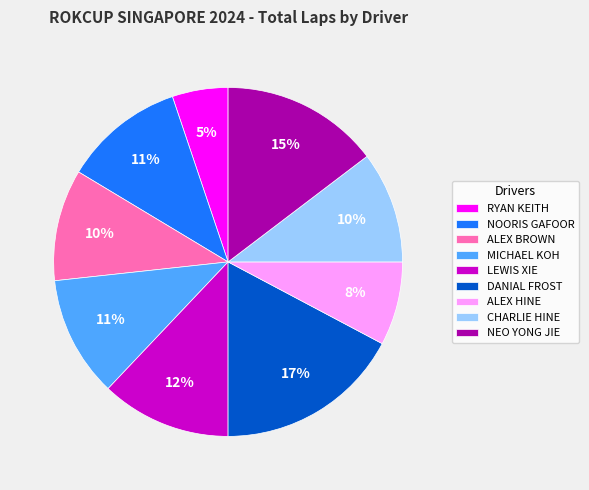

Does CHARLIE HINE account for over 50% of the chart?

No